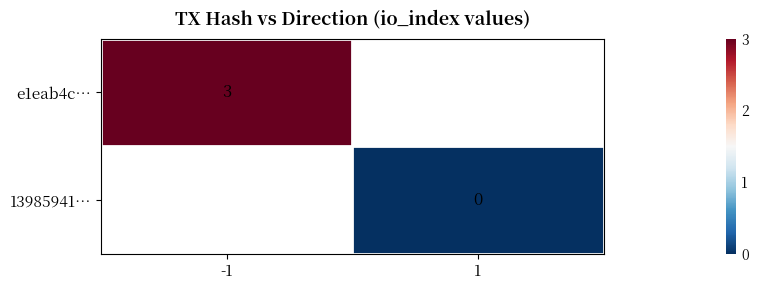

The e1eab4c… series shows 4 at -1. True or false?

False